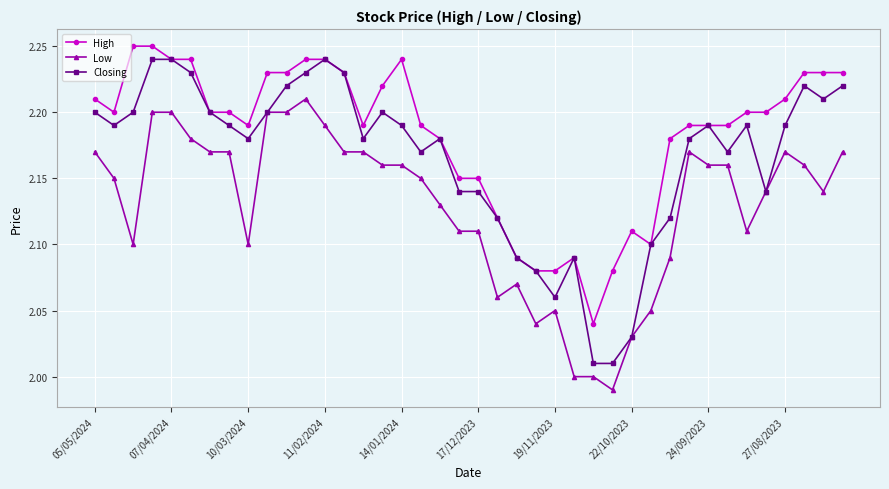

Does the chart display data point markers on the line(s)?

Yes